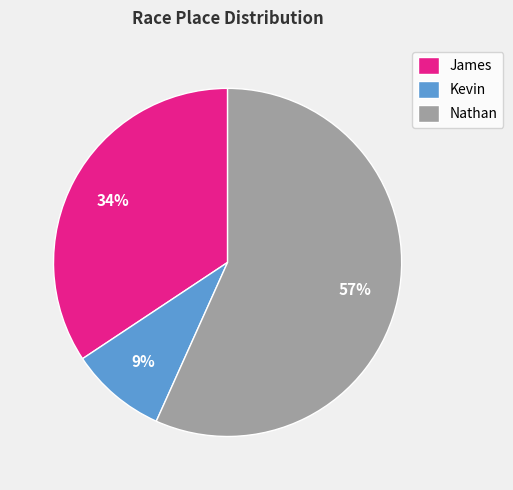

How many segments does this pie chart have?

3